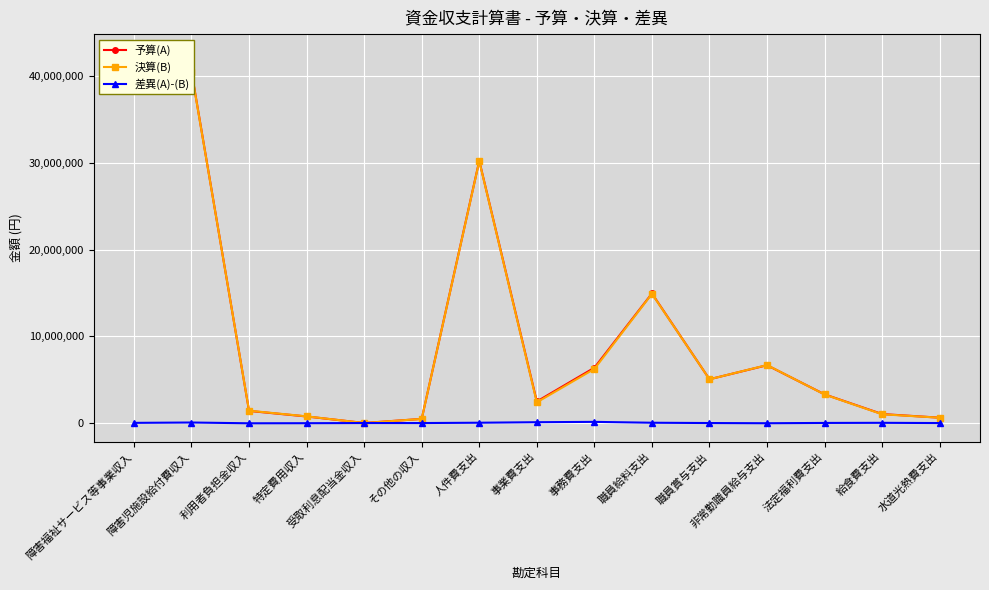

What position from the right is 利用者負担金収入?

13